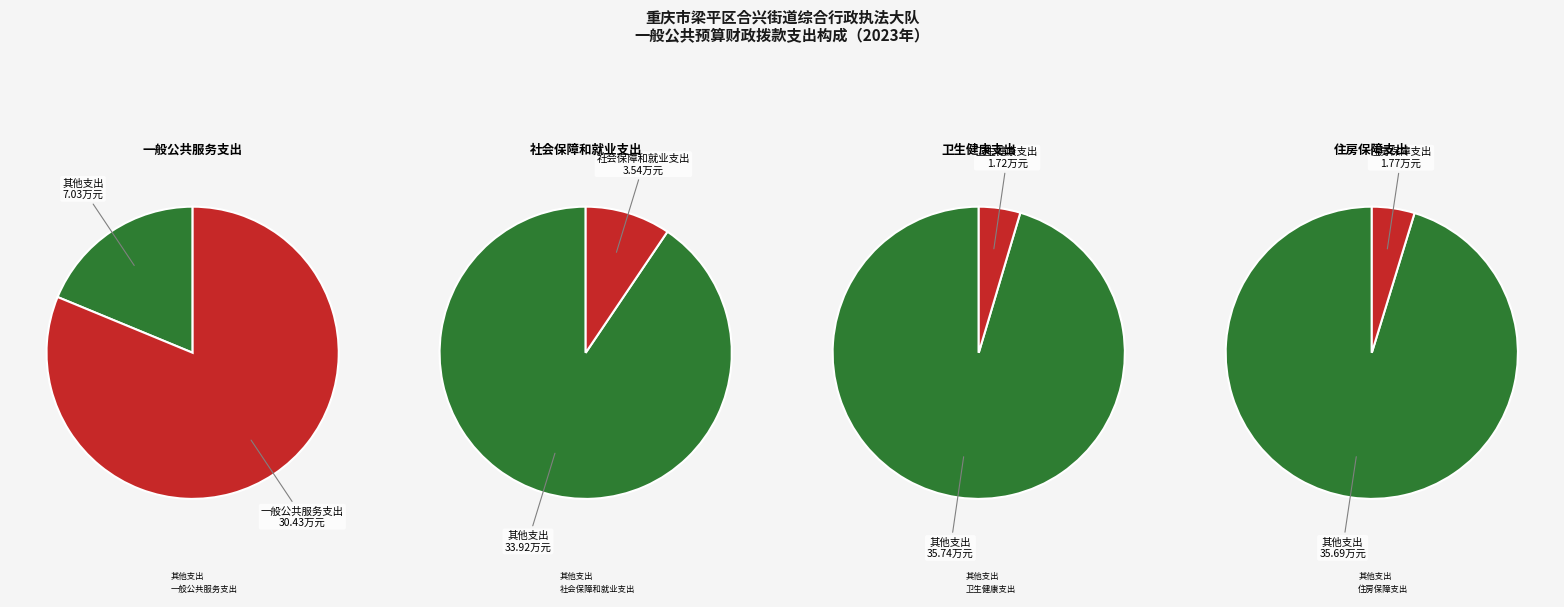

What is the ratio of the value at 一般公共服务支出 to the value at 住房保障支出?

17.2